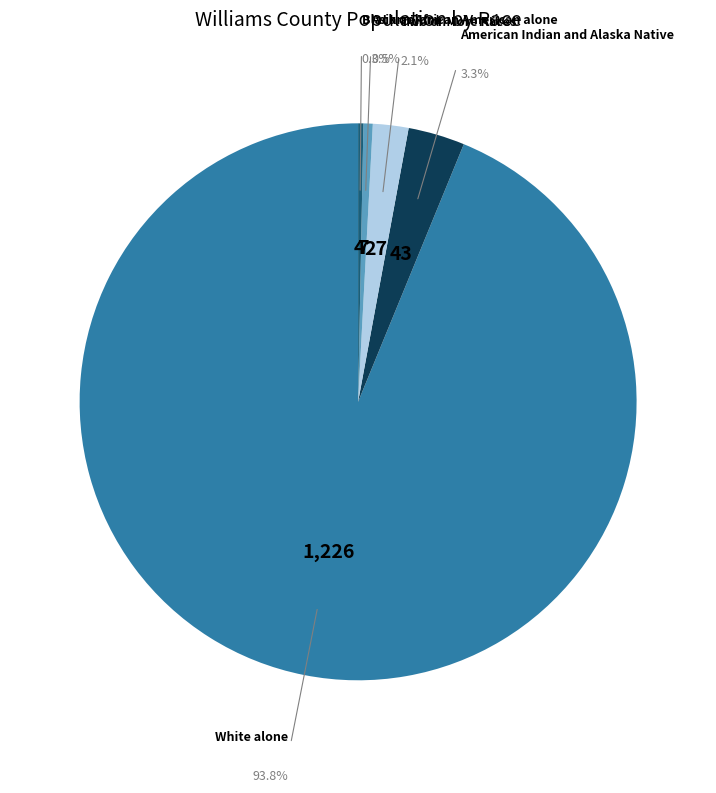

What is the largest slice in the pie chart?

White alone